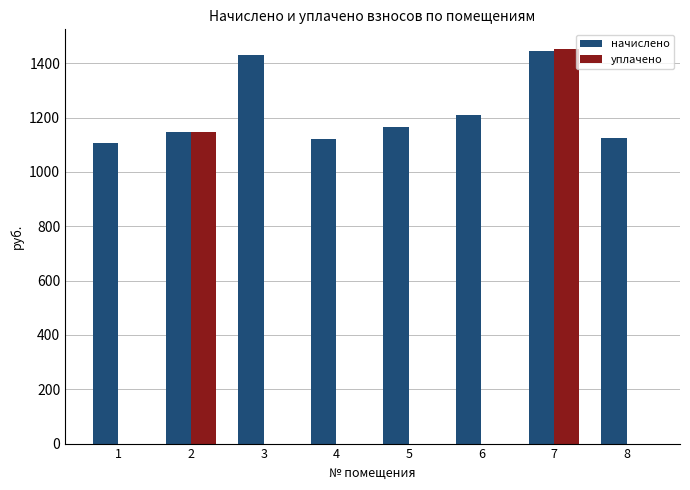

At which category is the sum across all series the highest?

7